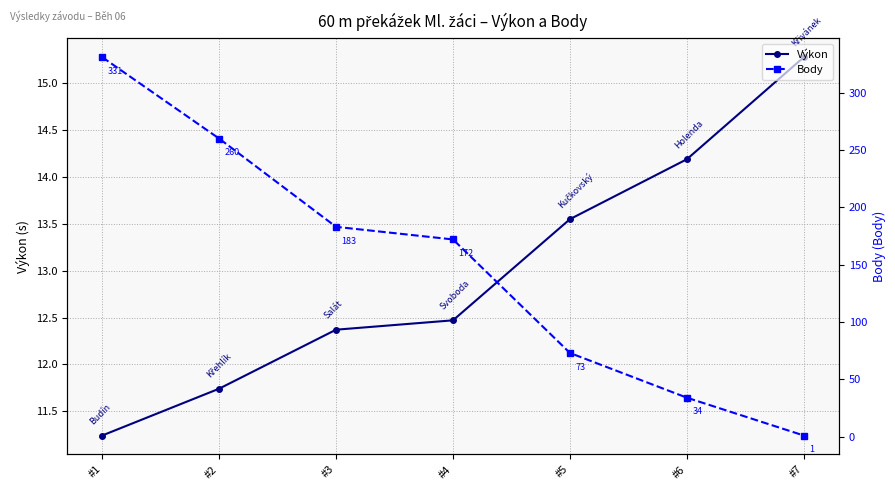

How many values in the Výkon series are below 12?

2